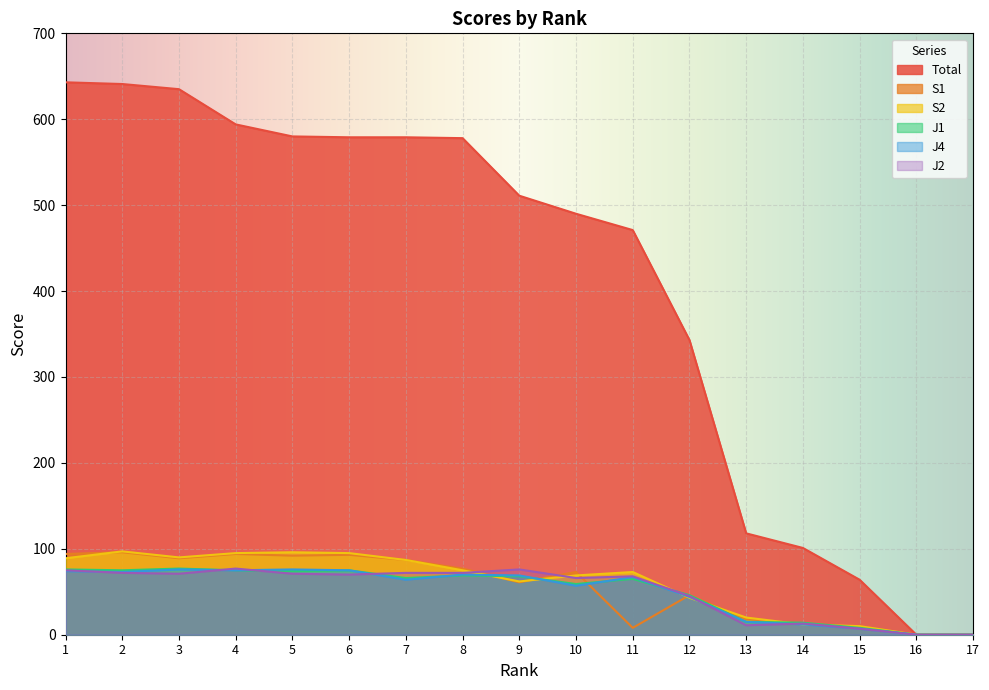

True or false: J4 and J1 cross at least once.

True